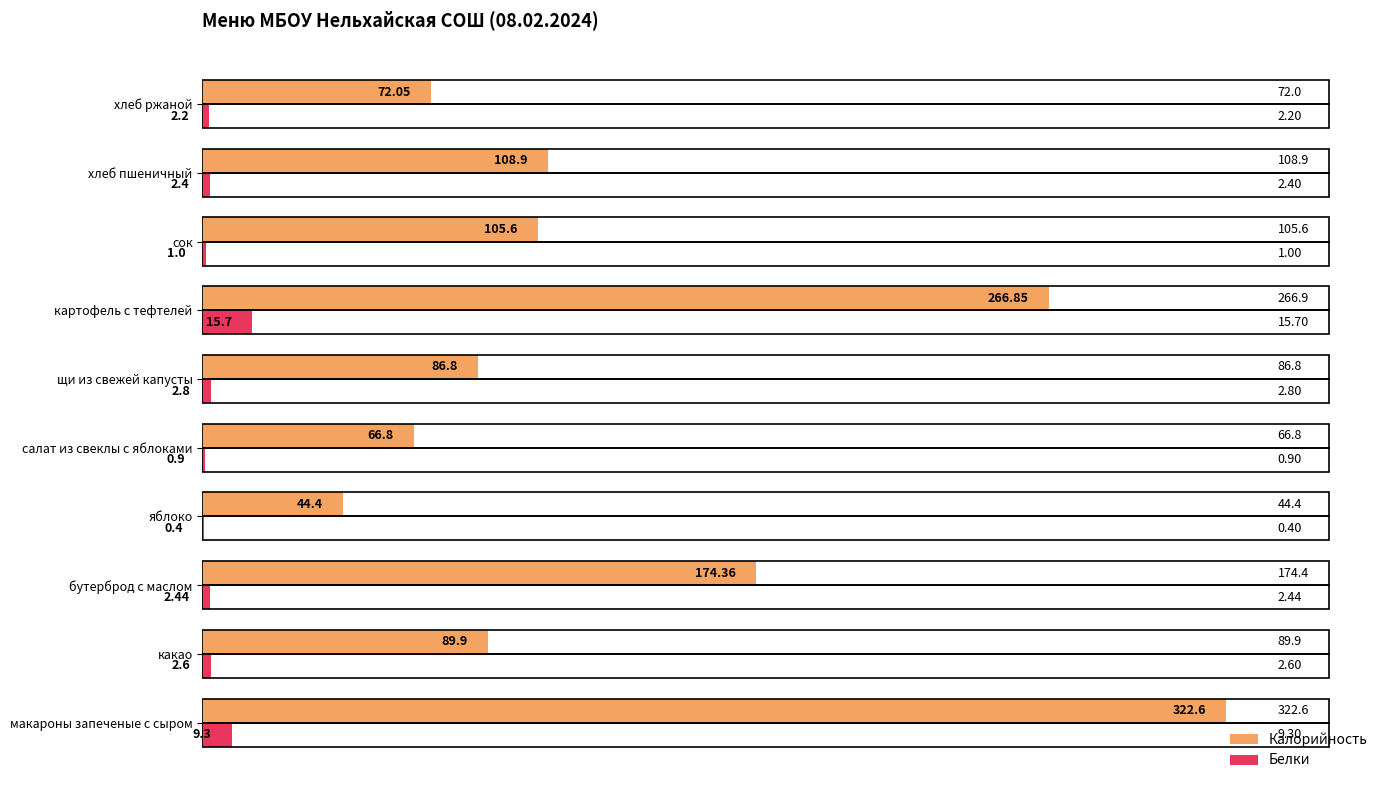

At which category is the sum across all series the highest?

макароны запеченые с сыром